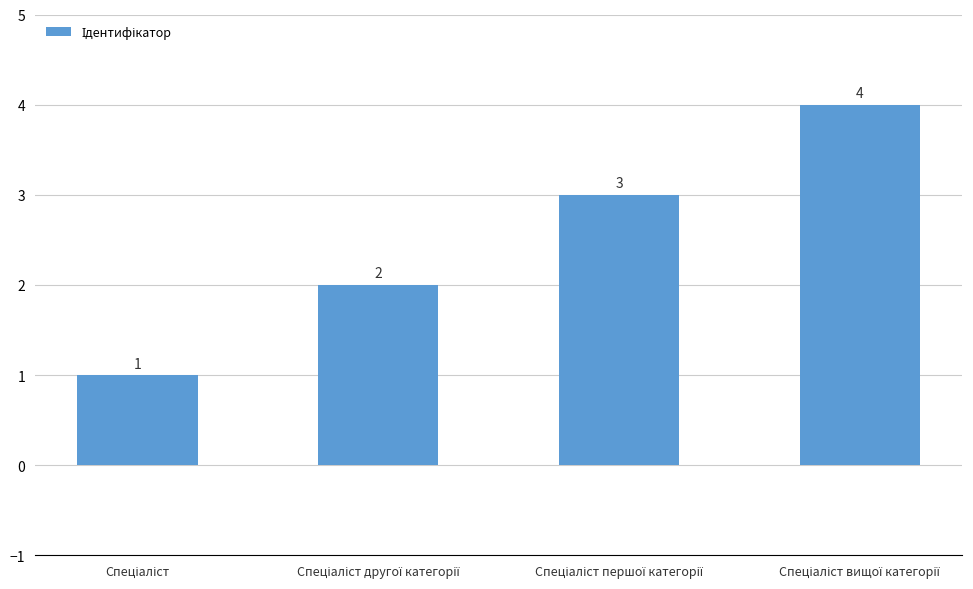

Count the values in the range 2 to 4.

3